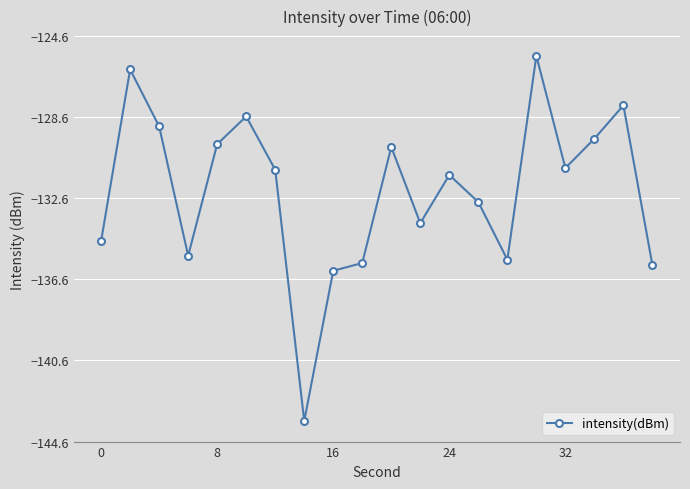

How many interior local valleys (lower than both neighbors) does the data have?

5